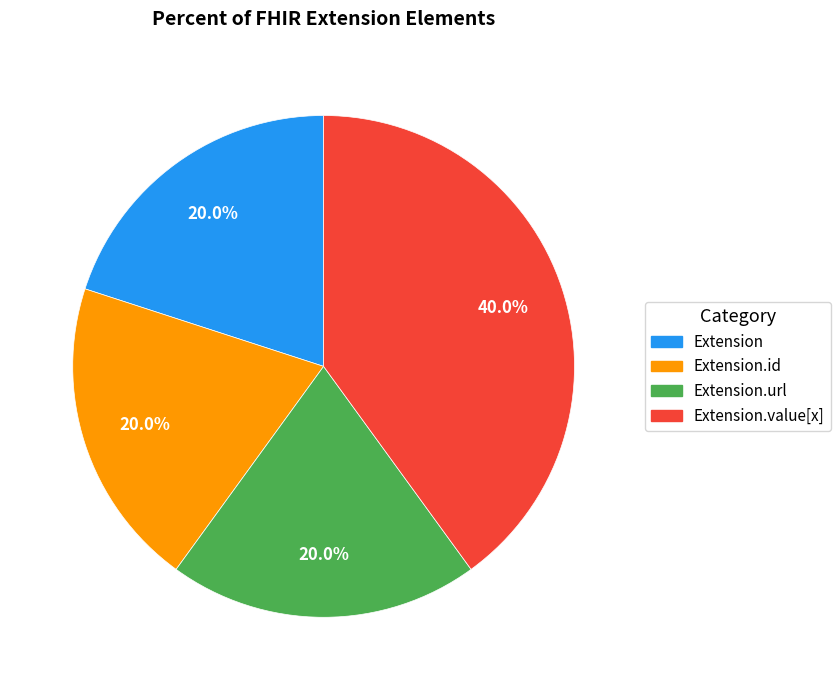

To the nearest percent, what is the average slice percentage?

25%